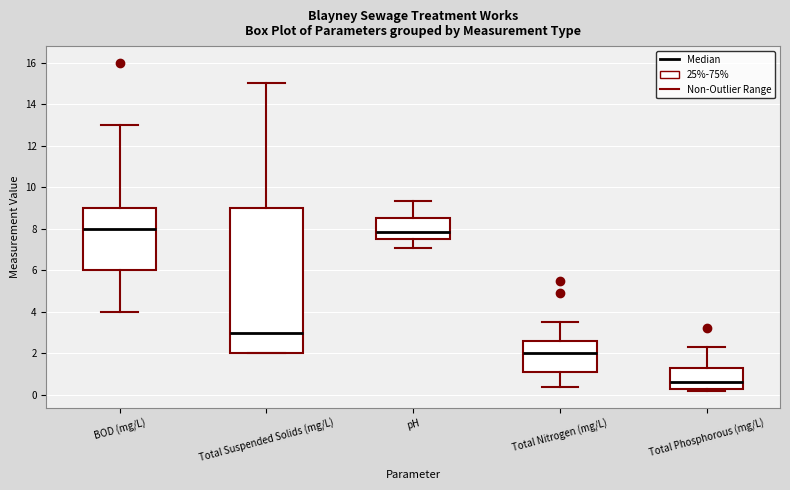

Reading left to right, transcribe this box plot: for each box, give where its median line is, the range the box spans, and where its two whiskers end, as read against the y-axis. The values are not printed on the chart, so give them approximately, as read against the axis.

BOD (mg/L): median 8.0, box 6.0 to 9.0, whiskers 4.0 to 13.0
Total Suspended Solids (mg/L): median 3.0, box 2.0 to 9.0, whiskers 2.0 to 15.0
pH: median 7.8, box 7.6 to 8.6, whiskers 7.0 to 9.4
Total Nitrogen (mg/L): median 2.0, box 1.2 to 2.6, whiskers 0.4 to 3.6
Total Phosphorous (mg/L): median 0.6, box 0.2 to 1.4, whiskers 0.2 (just below the box's lower edge) to 2.4